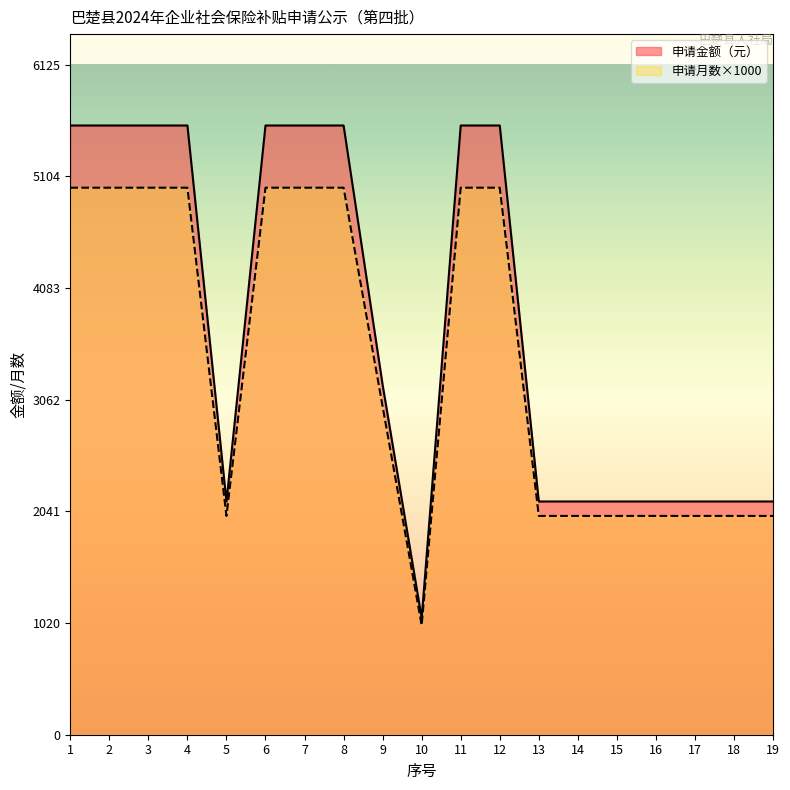

True or false: 申请金额（元） has more than 1 interior local peaks.

False